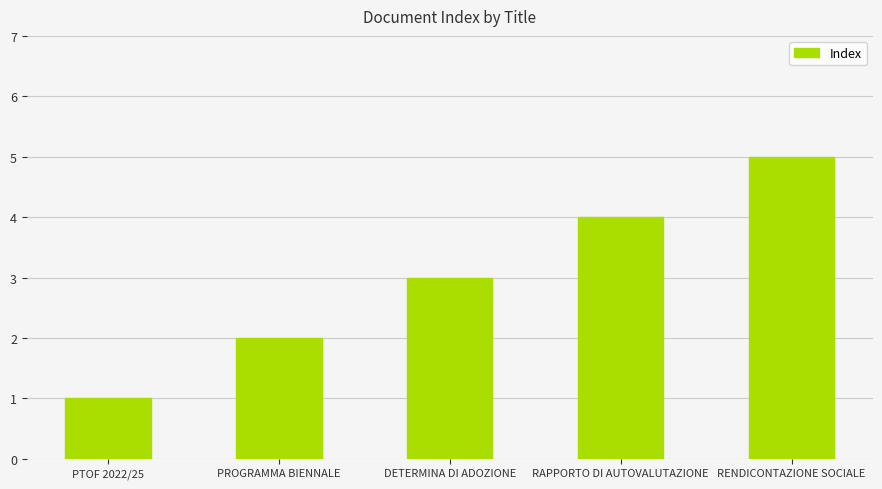

What is the smallest value displayed?

1